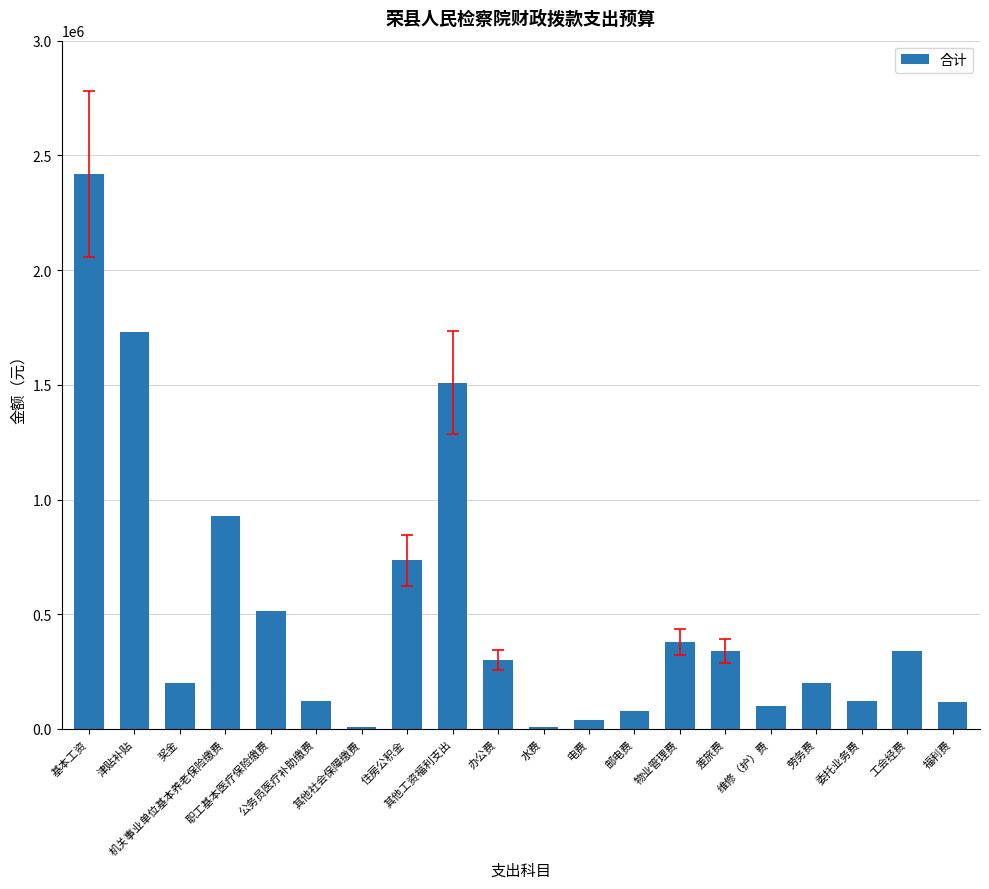

The value at 邮电费 is 80000.0. True or false?

True